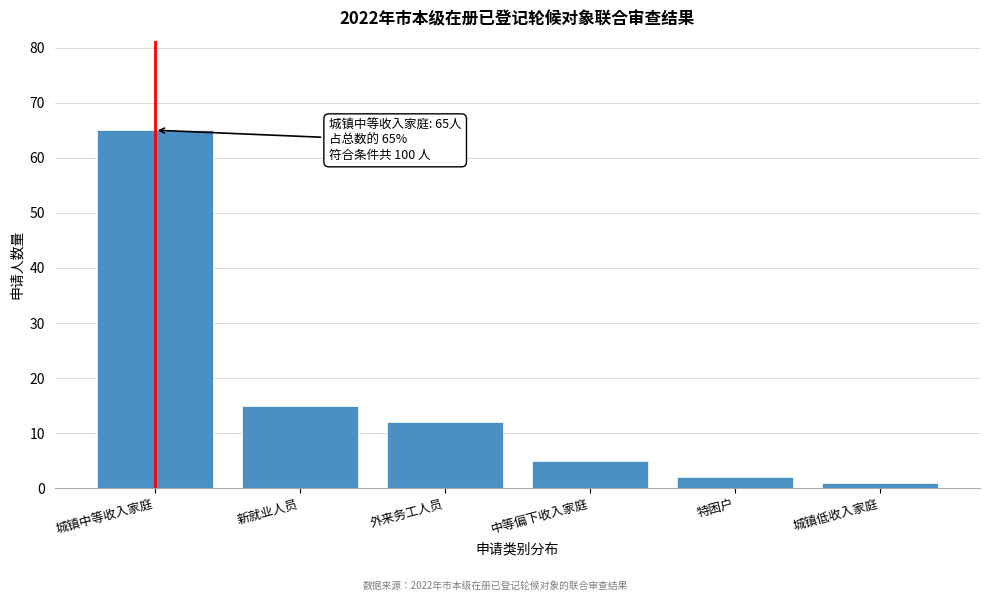

Reading right to left, what are all the values shown in this chart?

城镇低收入家庭=1	特困户=2	中等偏下收入家庭=5	外来务工人员=12	新就业人员=15	城镇中等收入家庭=65